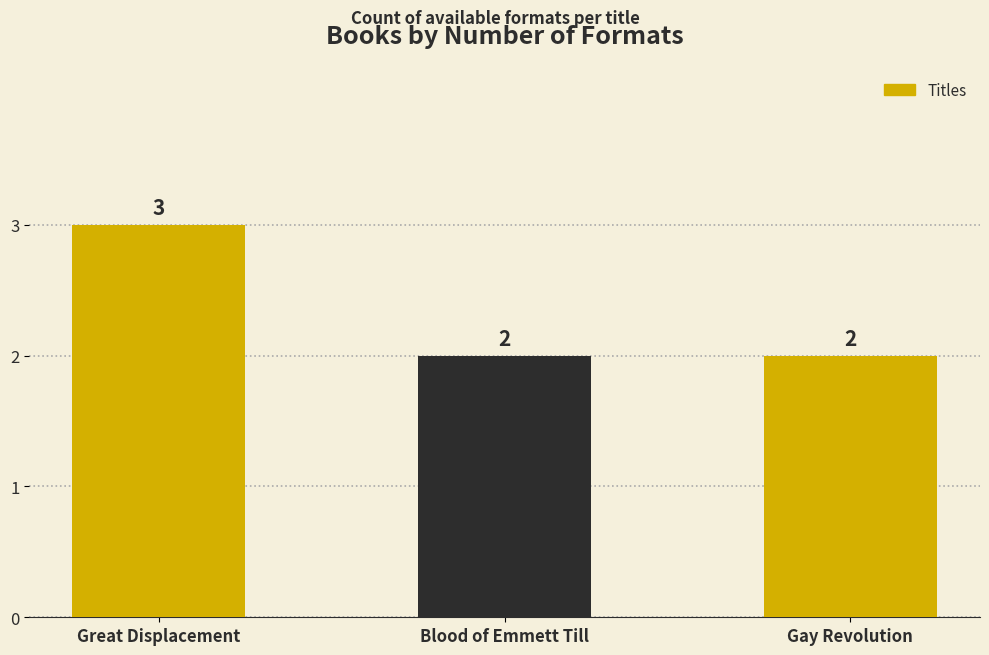

What is the label of the 2nd bar from the right?

Blood of Emmett Till